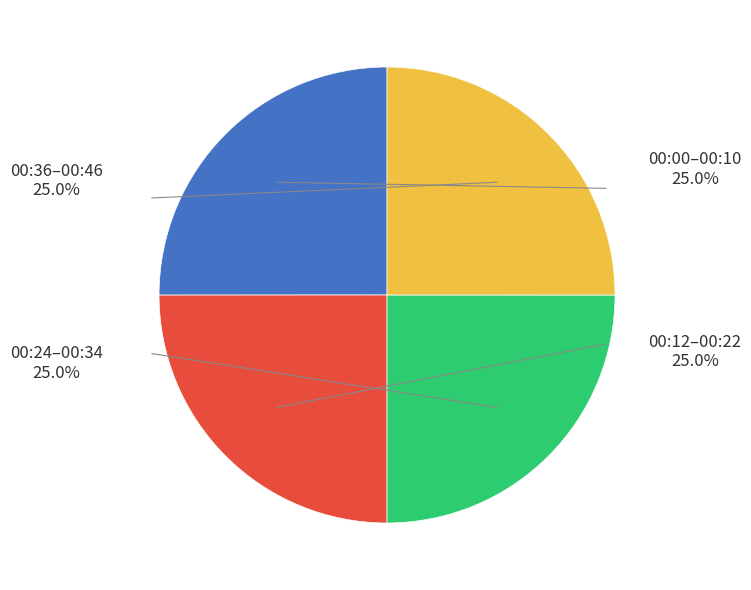

Is there any slice that represents more than half of the pie?

No